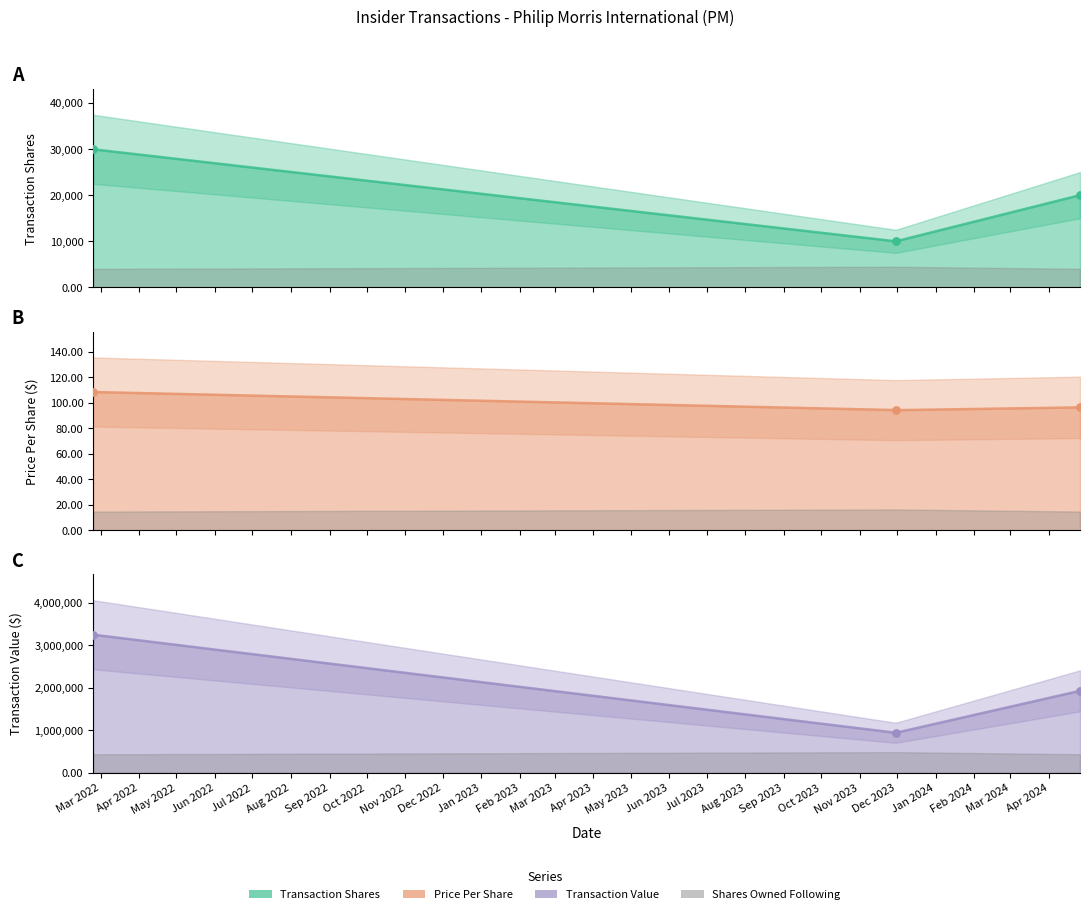

What is the total value across all series at 2023-11-30?

952594.2